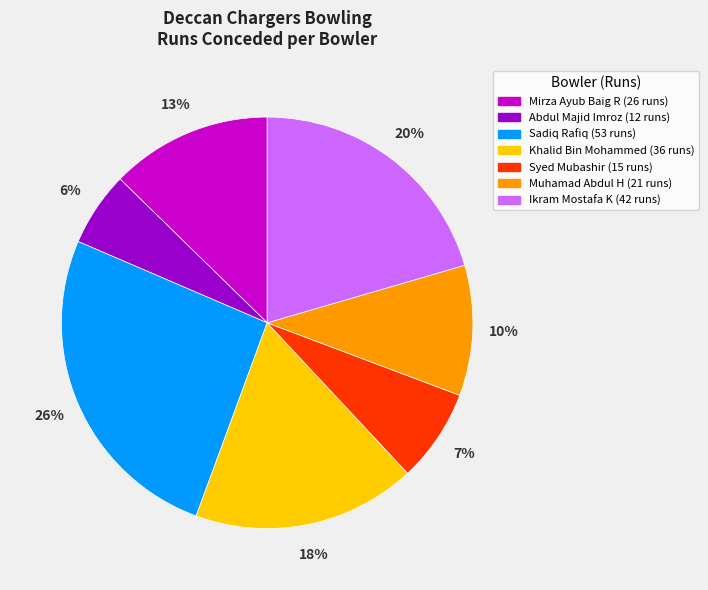

To the nearest percent, what is the difference between the largest and smallest slice percentages?

20%